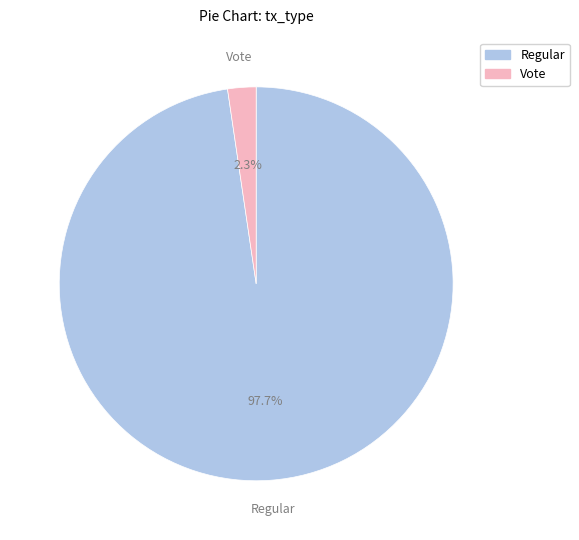

Rank the categories by value from highest to lowest.

Regular, Vote